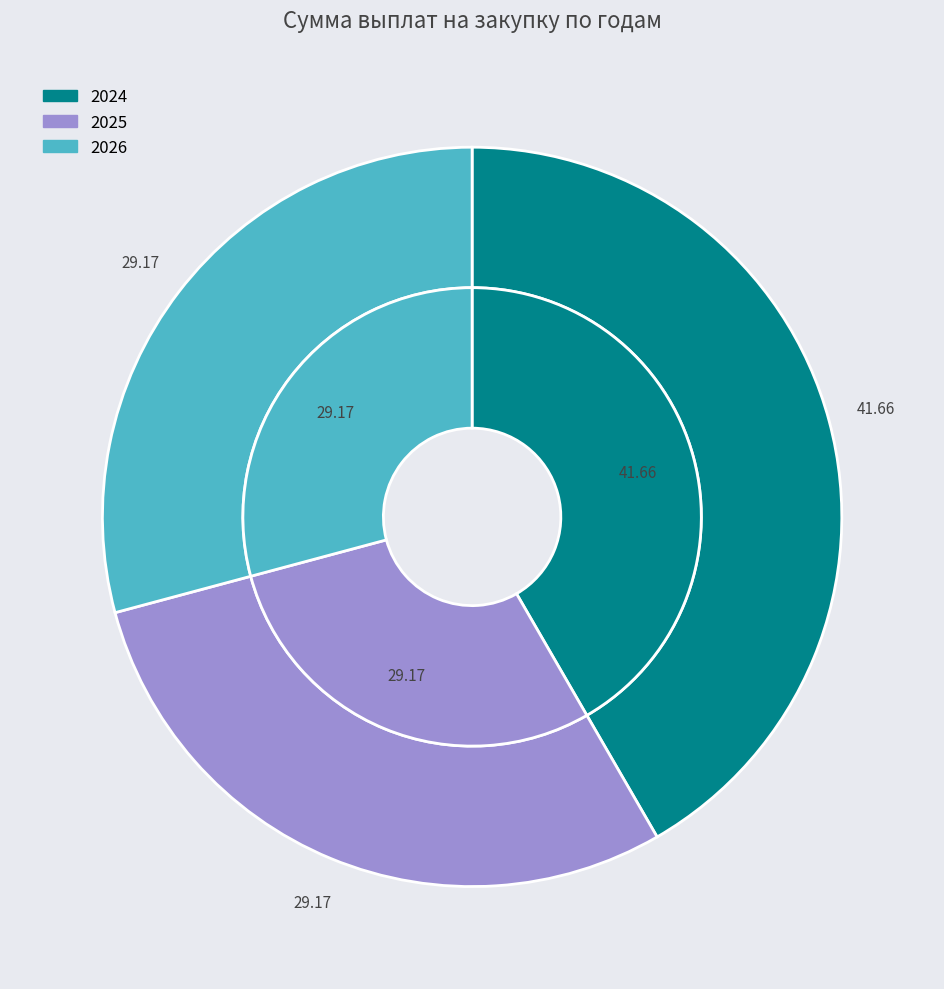

What is the smallest slice in the pie chart?

2025